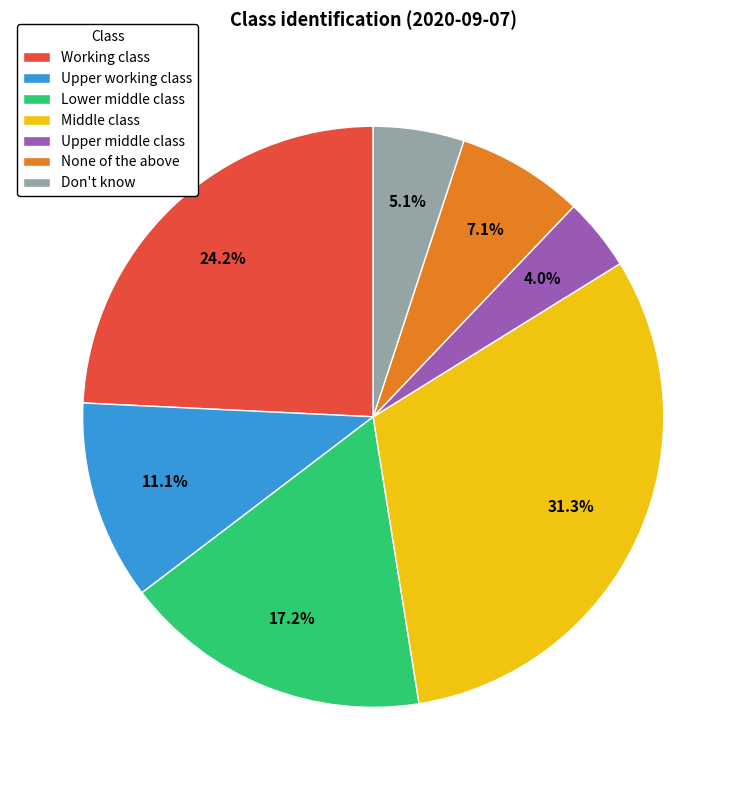

Rank the categories by value from highest to lowest.

Middle class, Working class, Lower middle class, Upper working class, None of the above, Don't know, Upper middle class